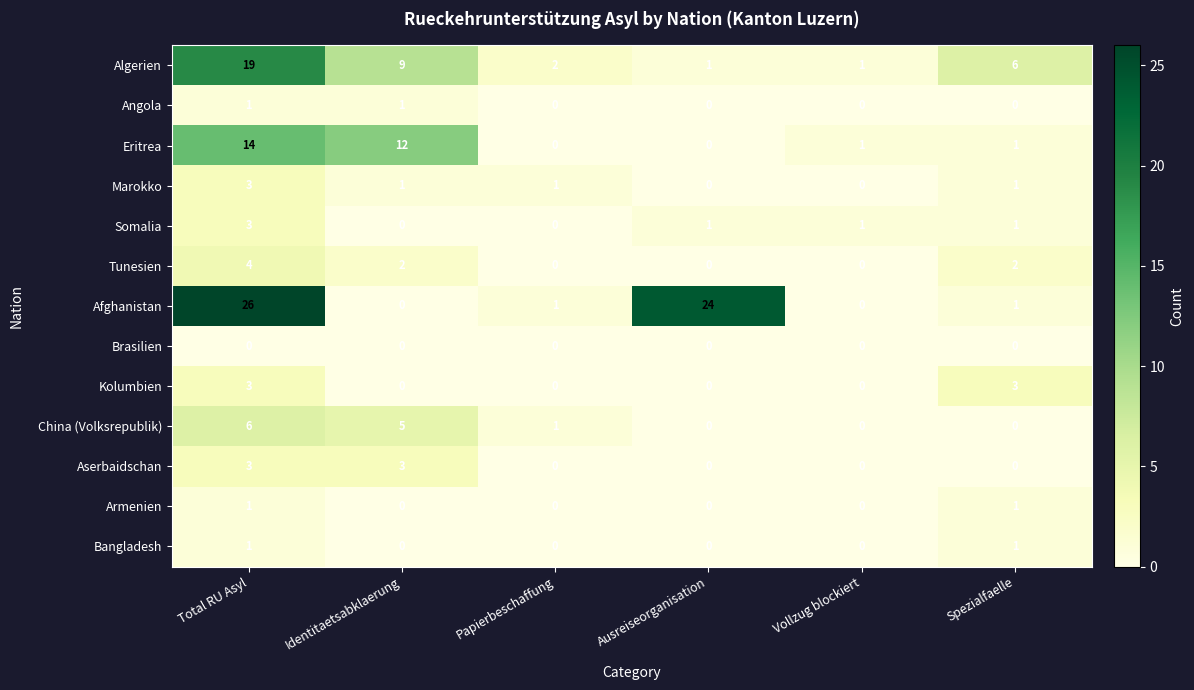

The value of China (Volksrepublik) at Identitaetsabklaerung is 5. True or false?

True